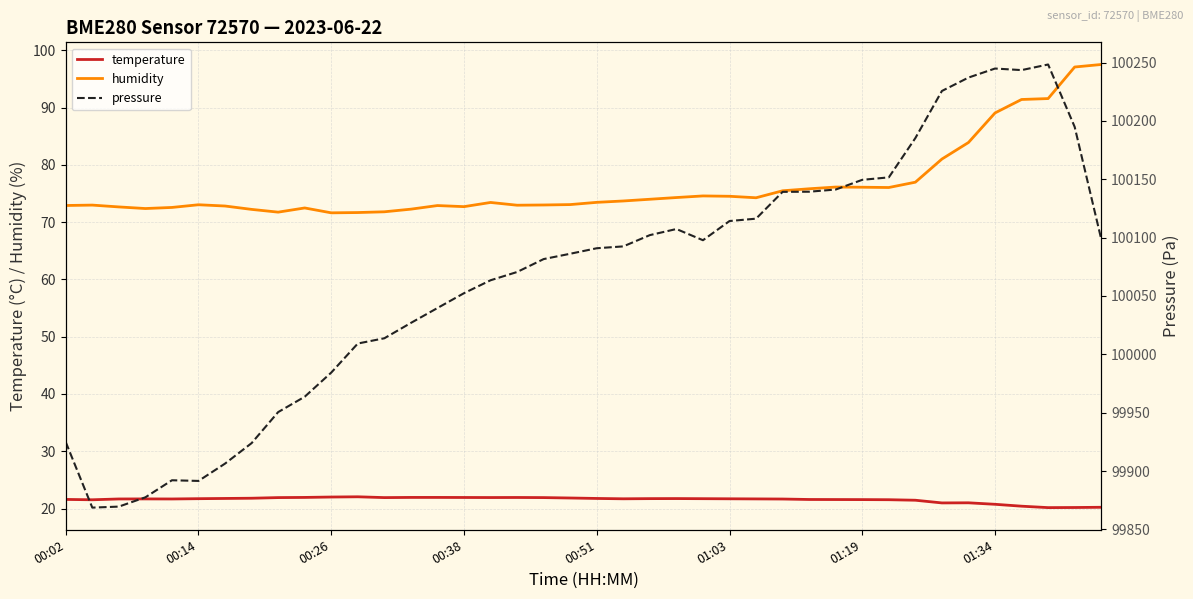

The value of temperature at 00:26 is 34.7. True or false?

False